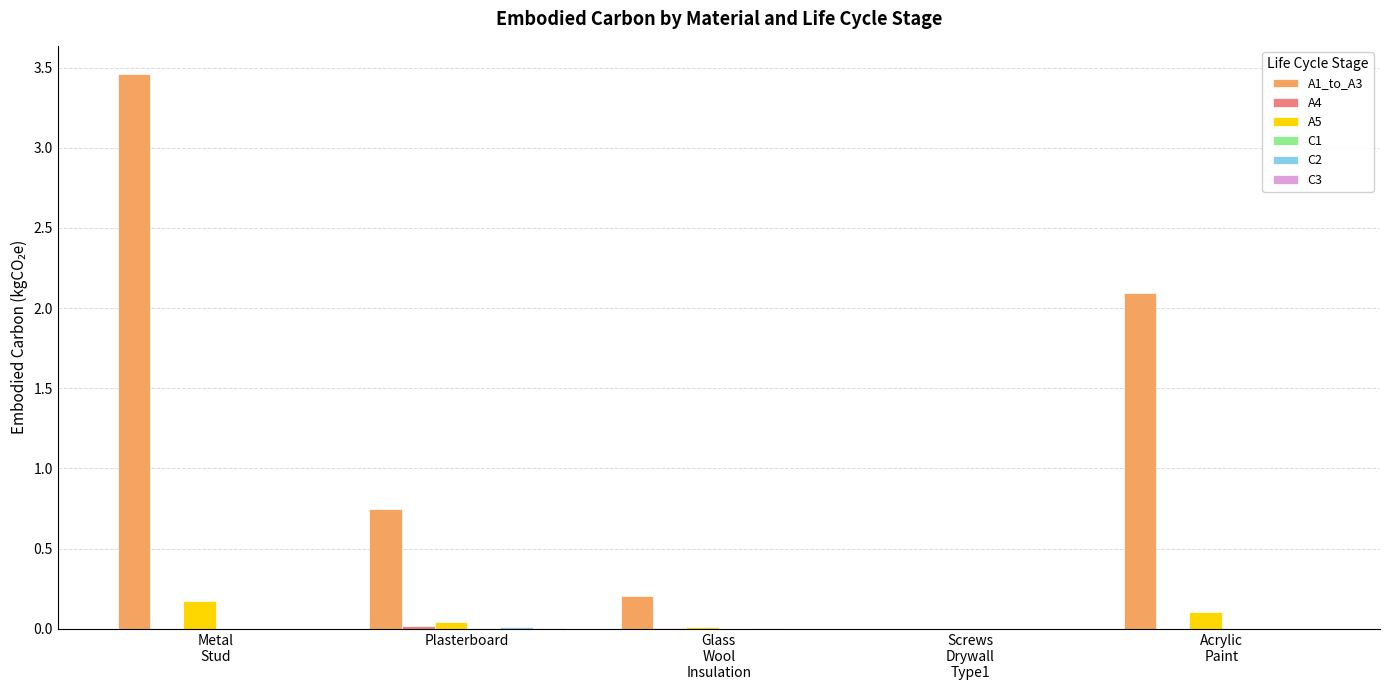

Which series has the largest total across all categories?

A1_to_A3